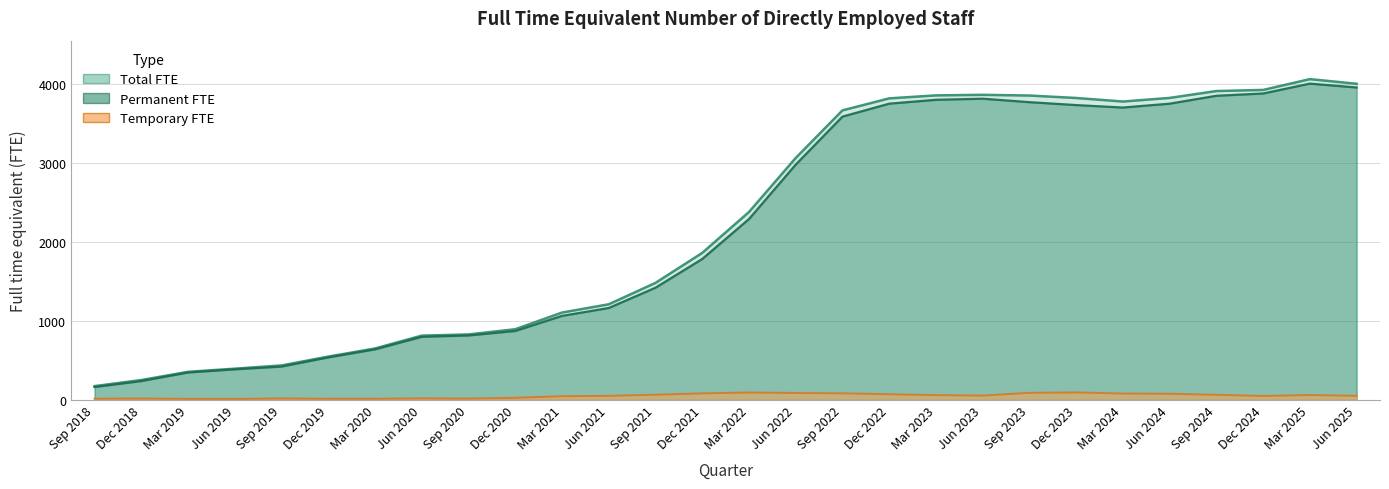

What is the difference between the second highest and second lowest values in the total series?

3754